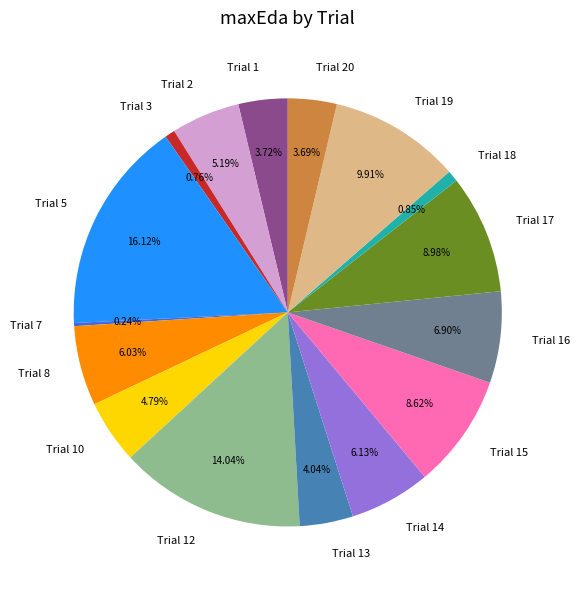

Between Trial 14 and Trial 20, which is larger?

Trial 14